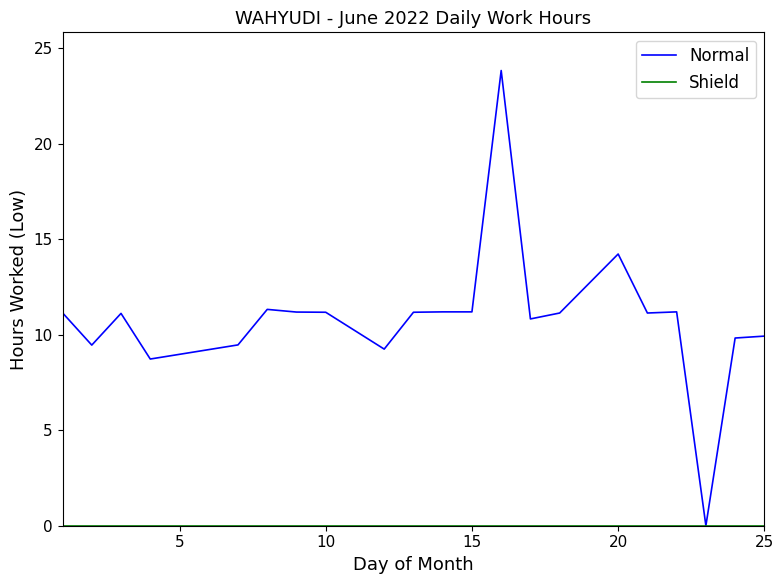

Which series has the largest total across all categories?

Normal